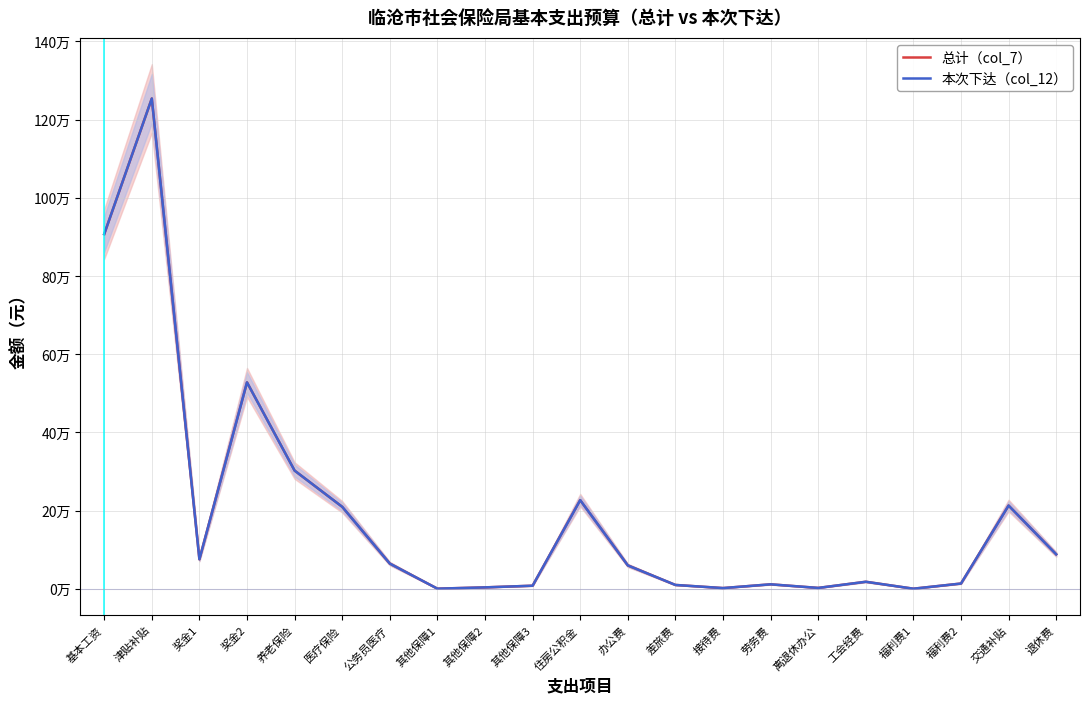

True or false: 总计（col_7） has a value of 907080.0 at 基本工资.

True